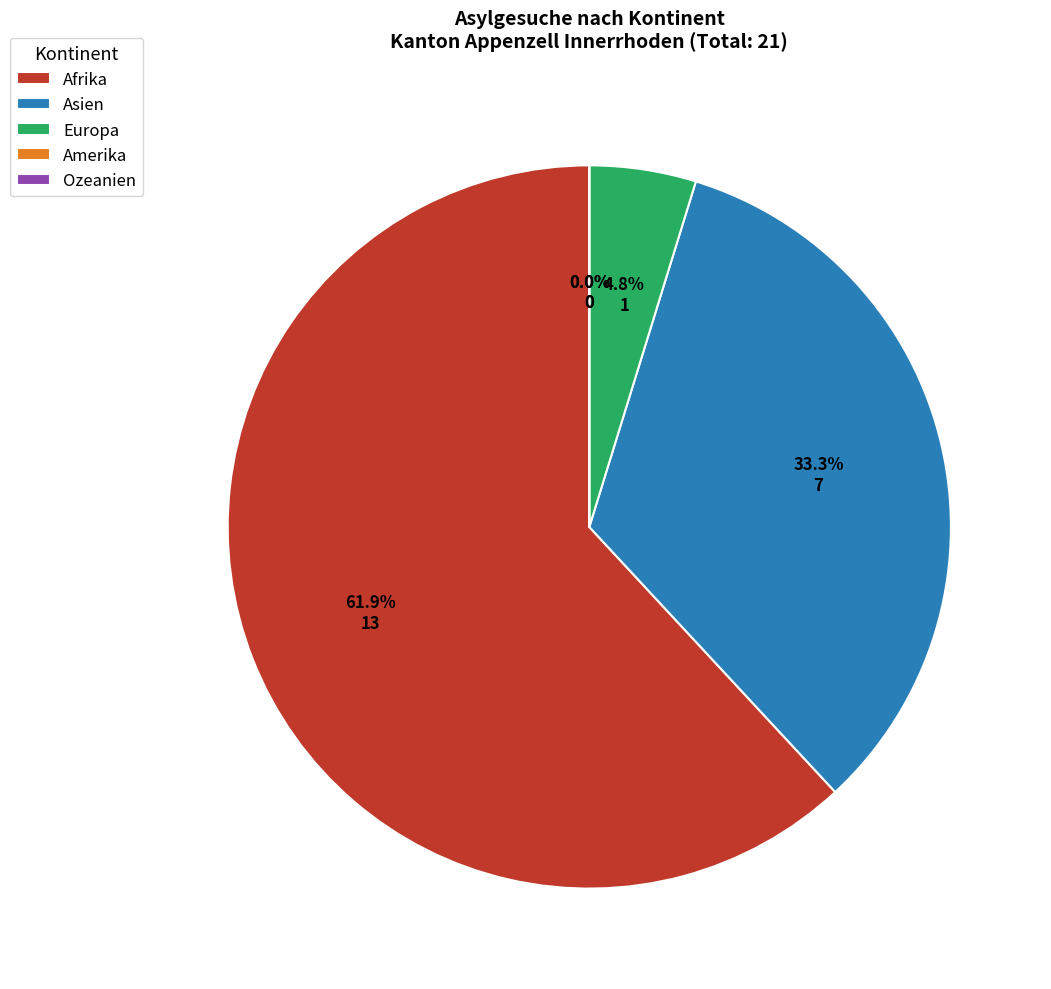

True or false: Afrika accounts for 56% of the total.

False